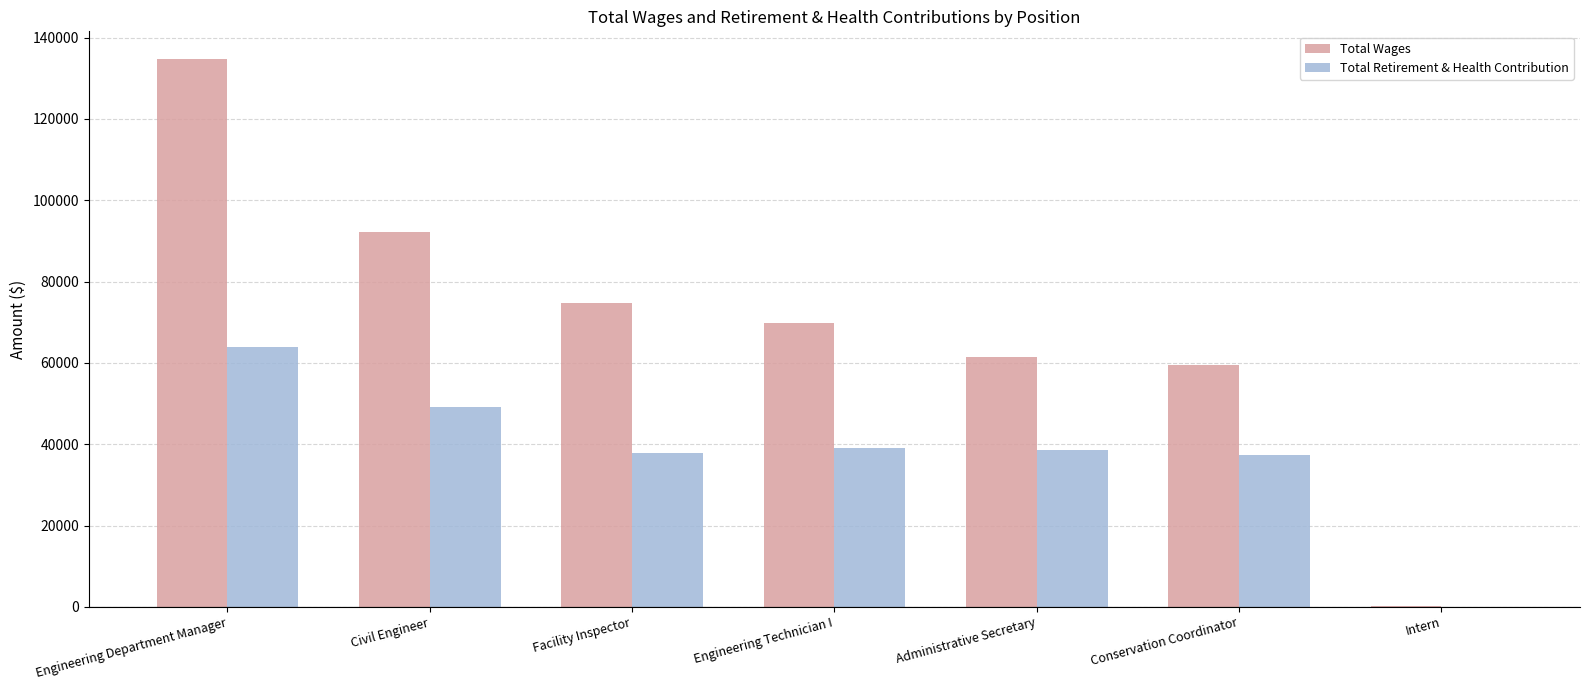

Are the bars horizontal?

No